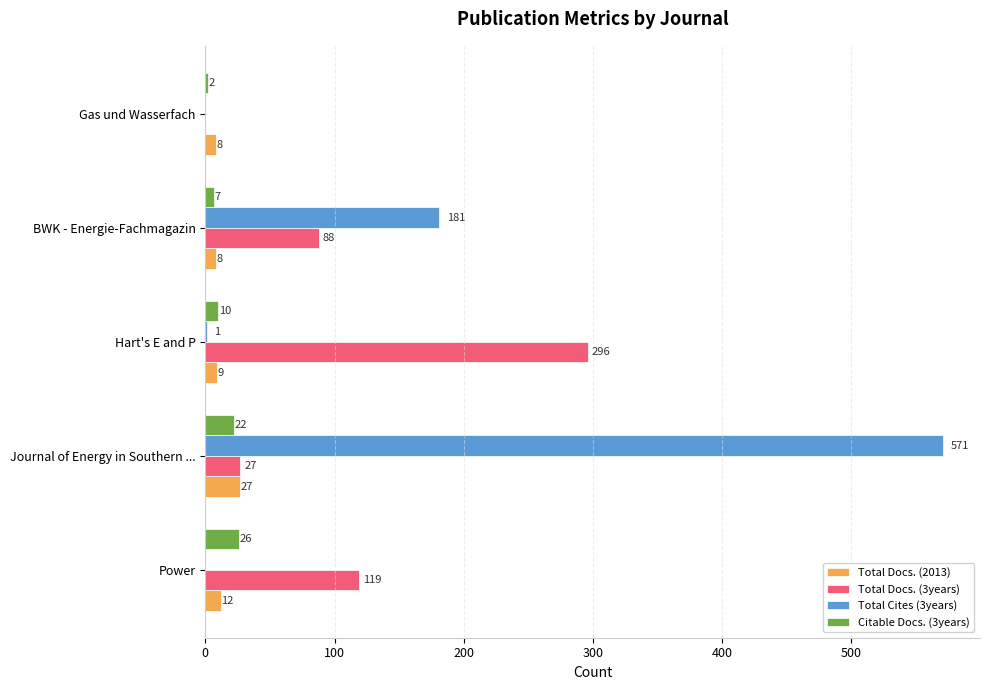

Which series has the largest total across all categories?

Total Cites (3years)